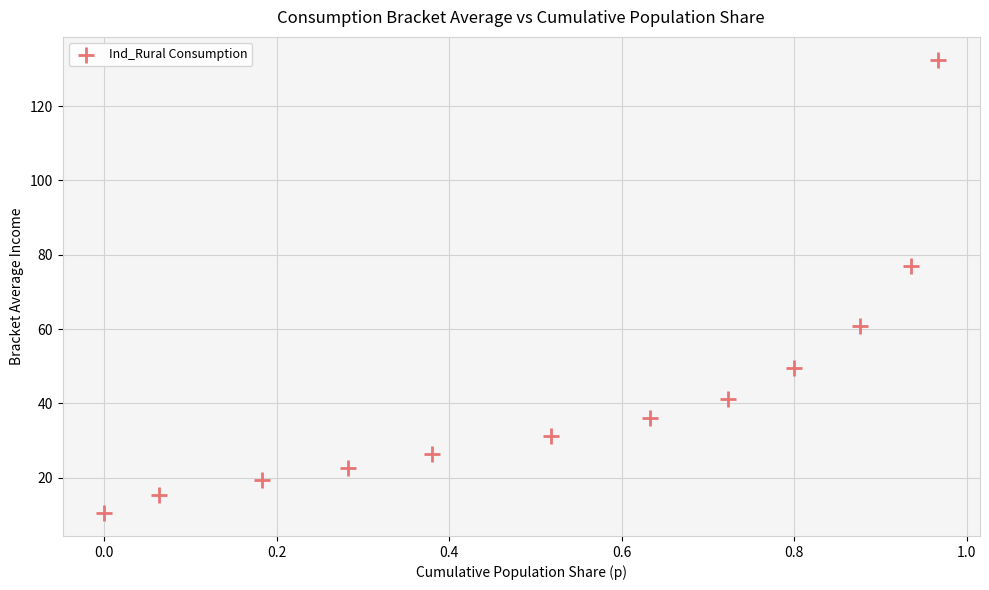

What is the range of Y values (max minus min)?

122.1